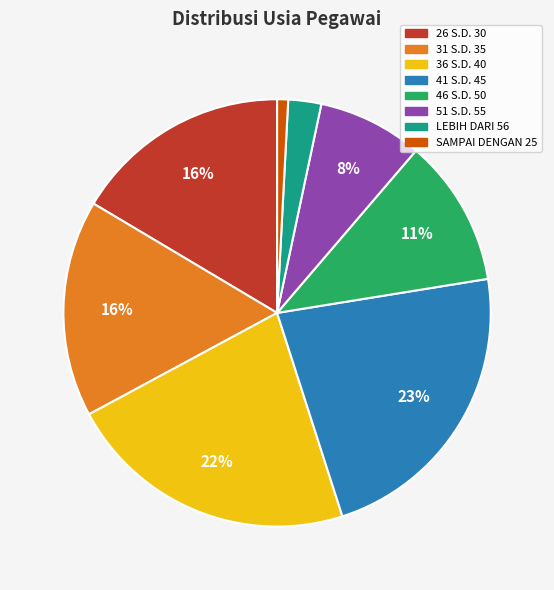

To the nearest percent, what portion does 26 S.D. 30 represent?

16%